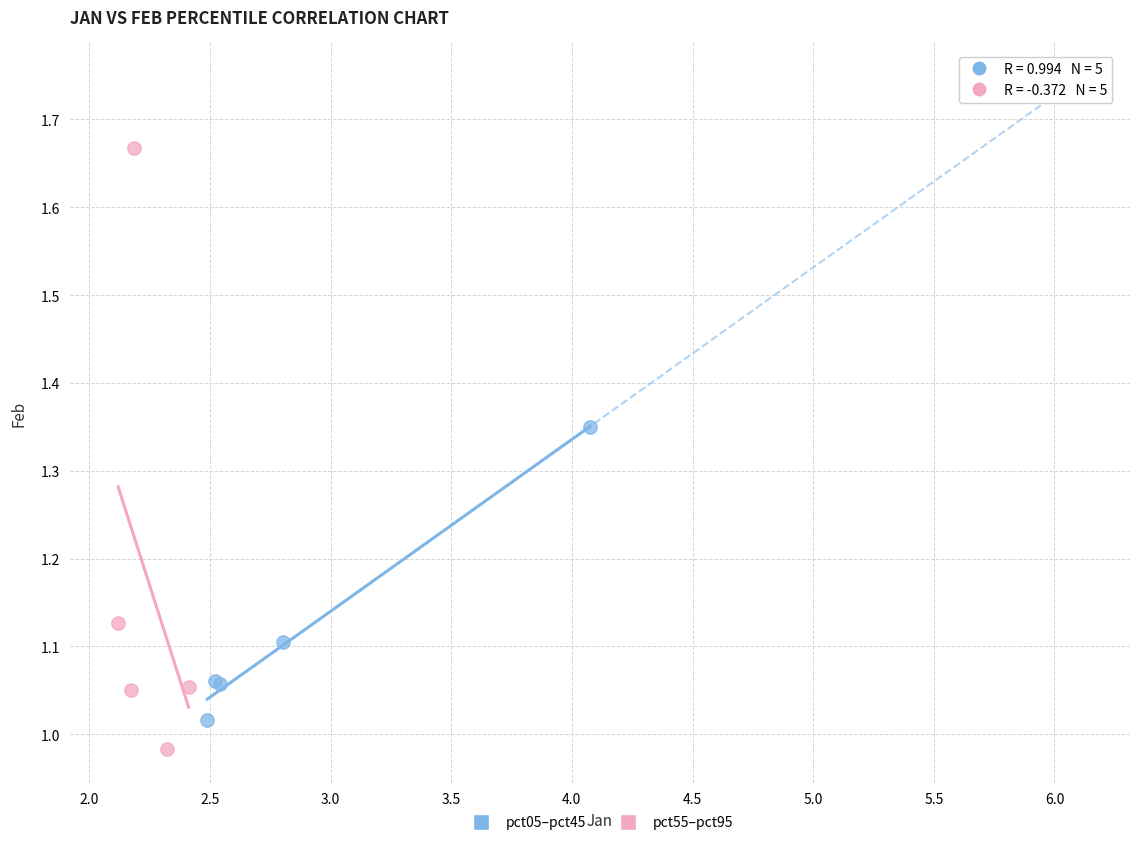

Which series has the largest Y range (max minus min)?

pct55–pct95